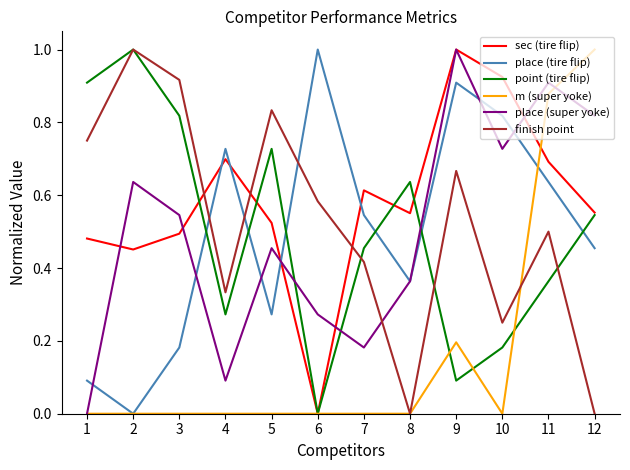

Count the m (super yoke) values in the range 0 to 1.

12